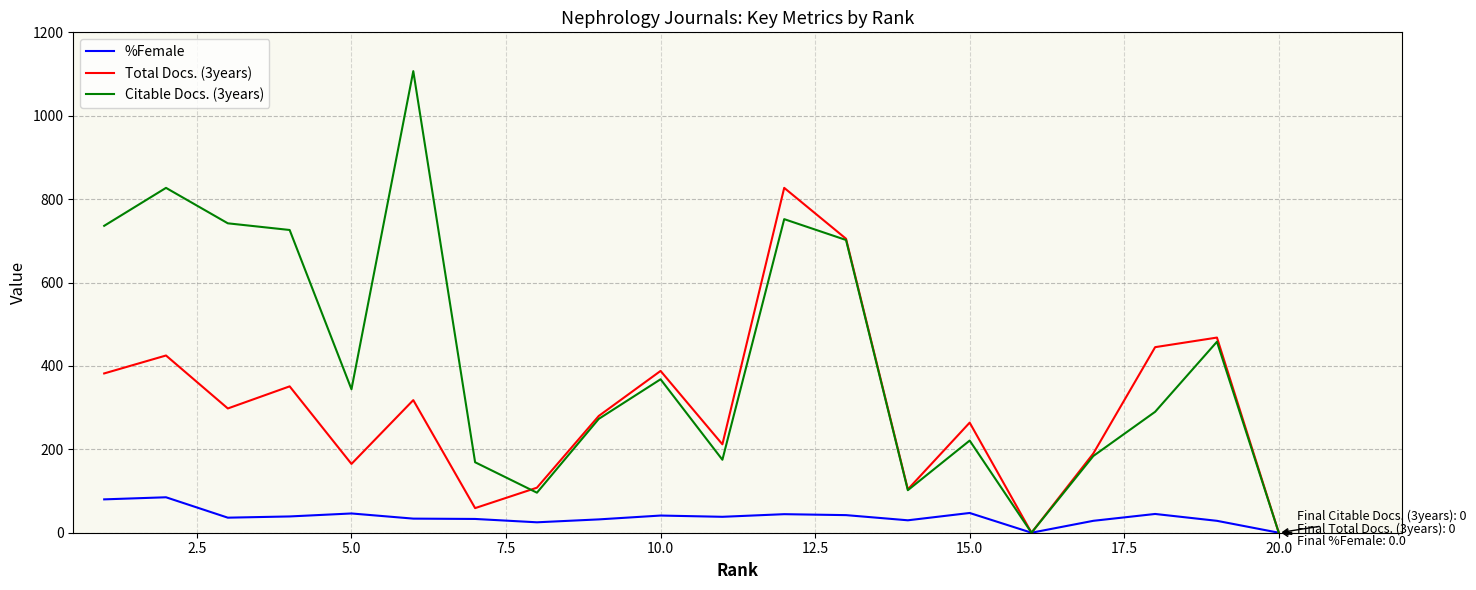

List the series in order of their overall mean, highest first.

Citable Docs. (3years), Total Docs. (3years), %Female